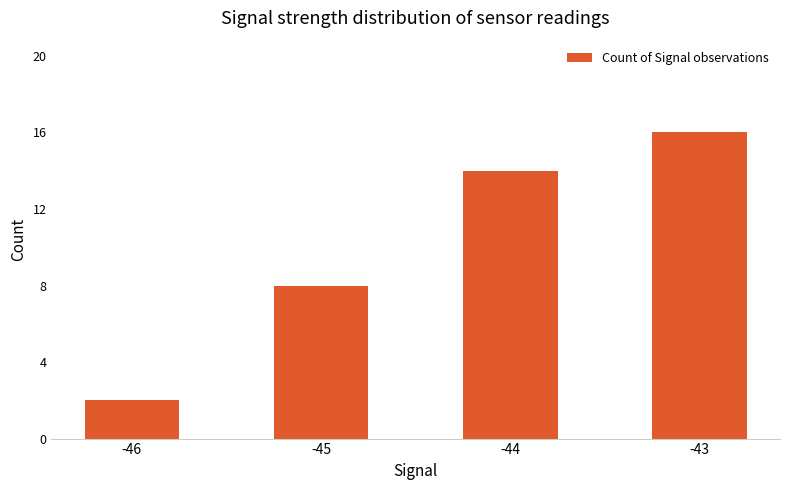

What is the change in value from -46 to -44?

+12